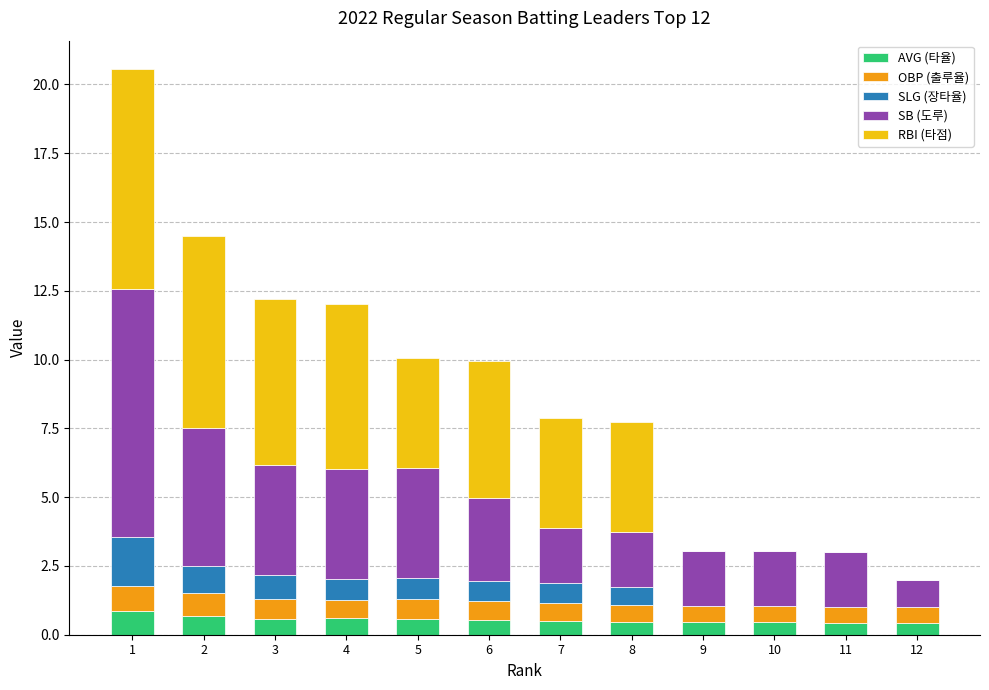

What is the total value across all series at 11?

3.0